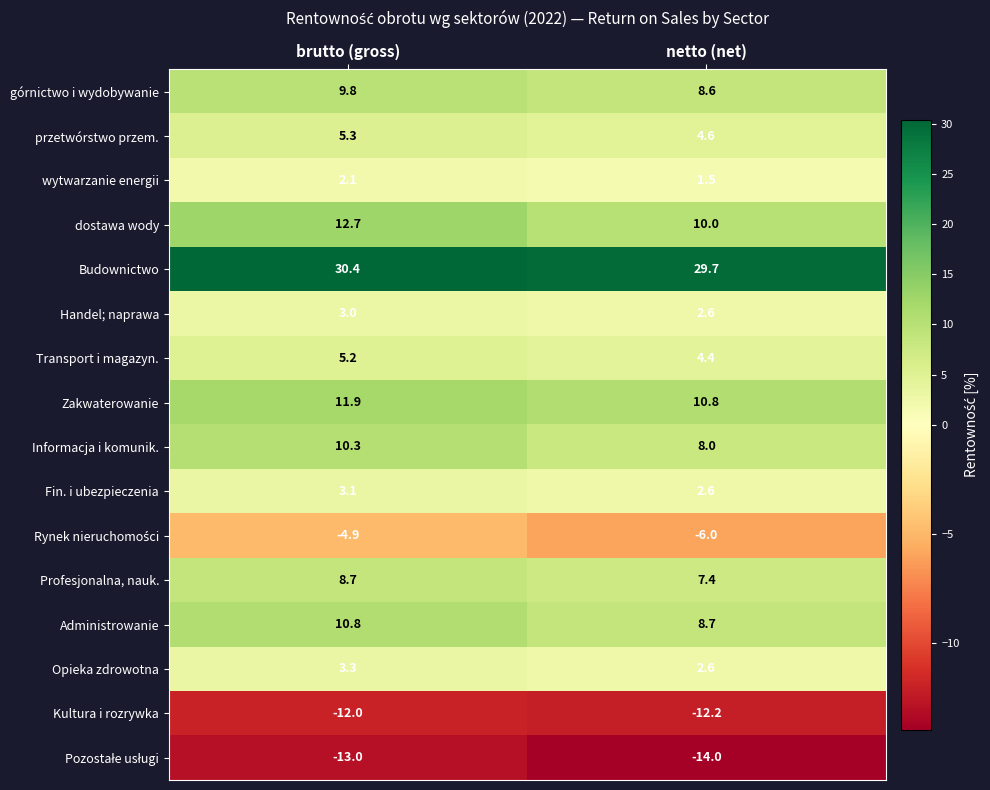

Which series has the largest range (max minus min)?

dostawa wody